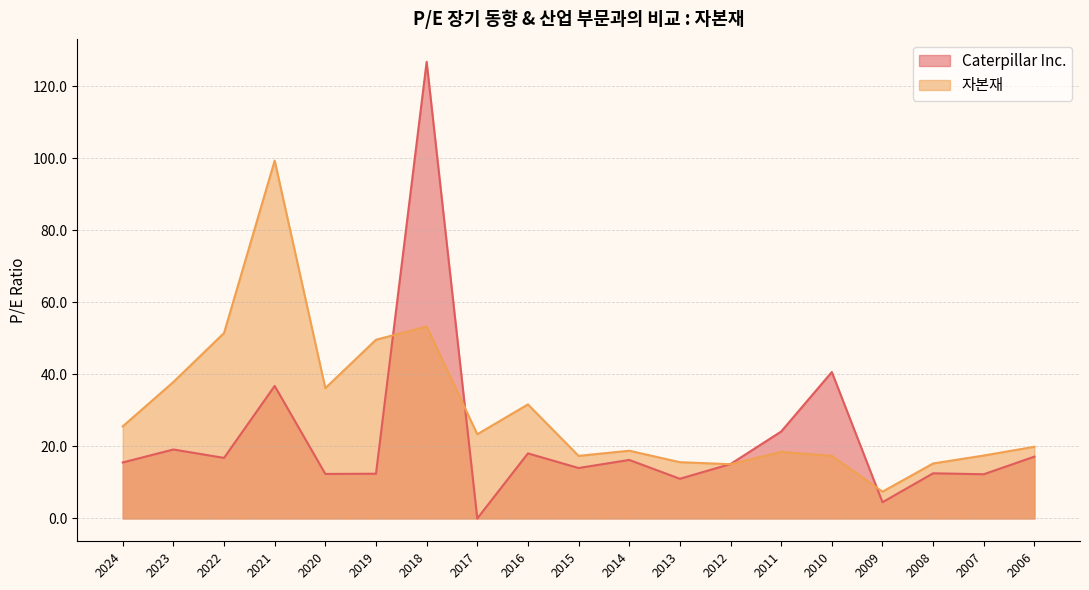

What is the approximate value of Caterpillar Inc. at 2013?

11.0